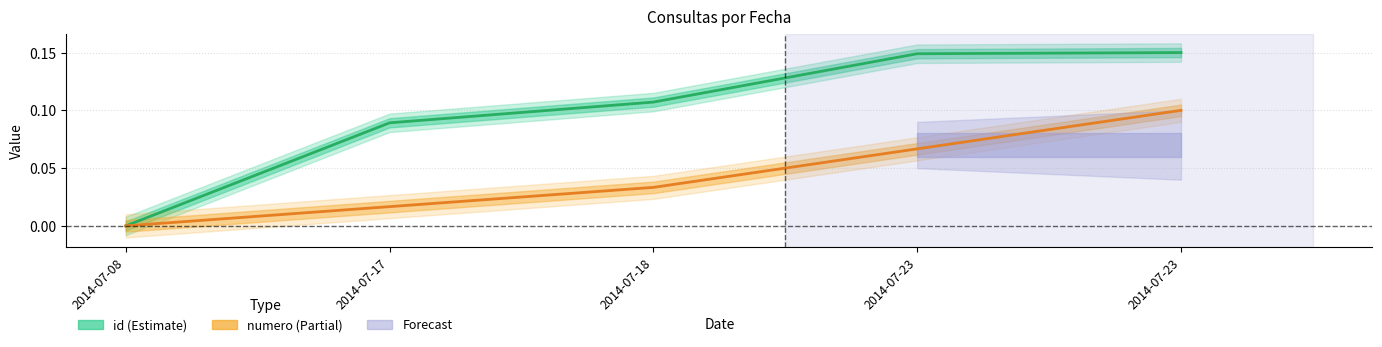

What is the value of the numero point at the 4th from the left?

0.1